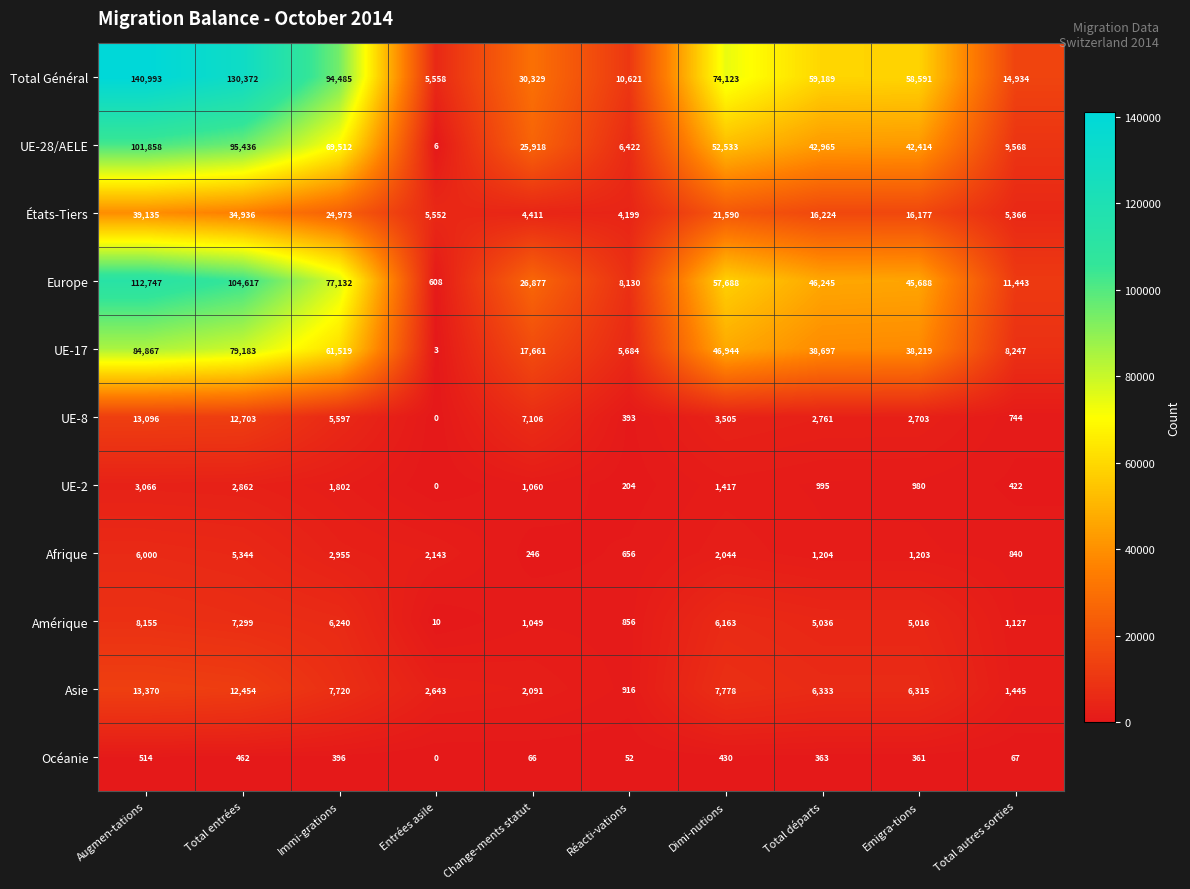

What is the sum of all UE-28/AELE values?

446632